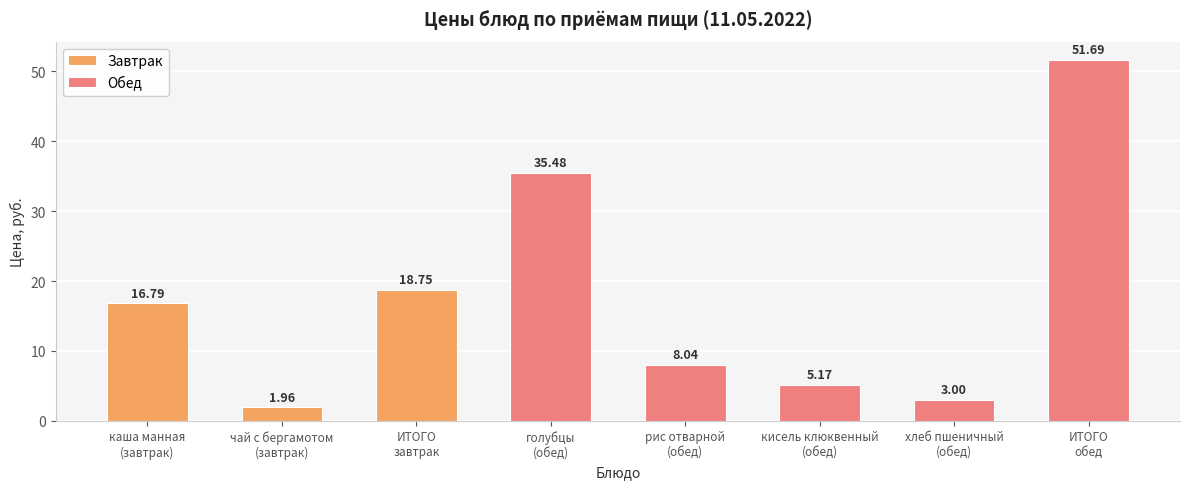

What is the average value of the Обед series?

20.7